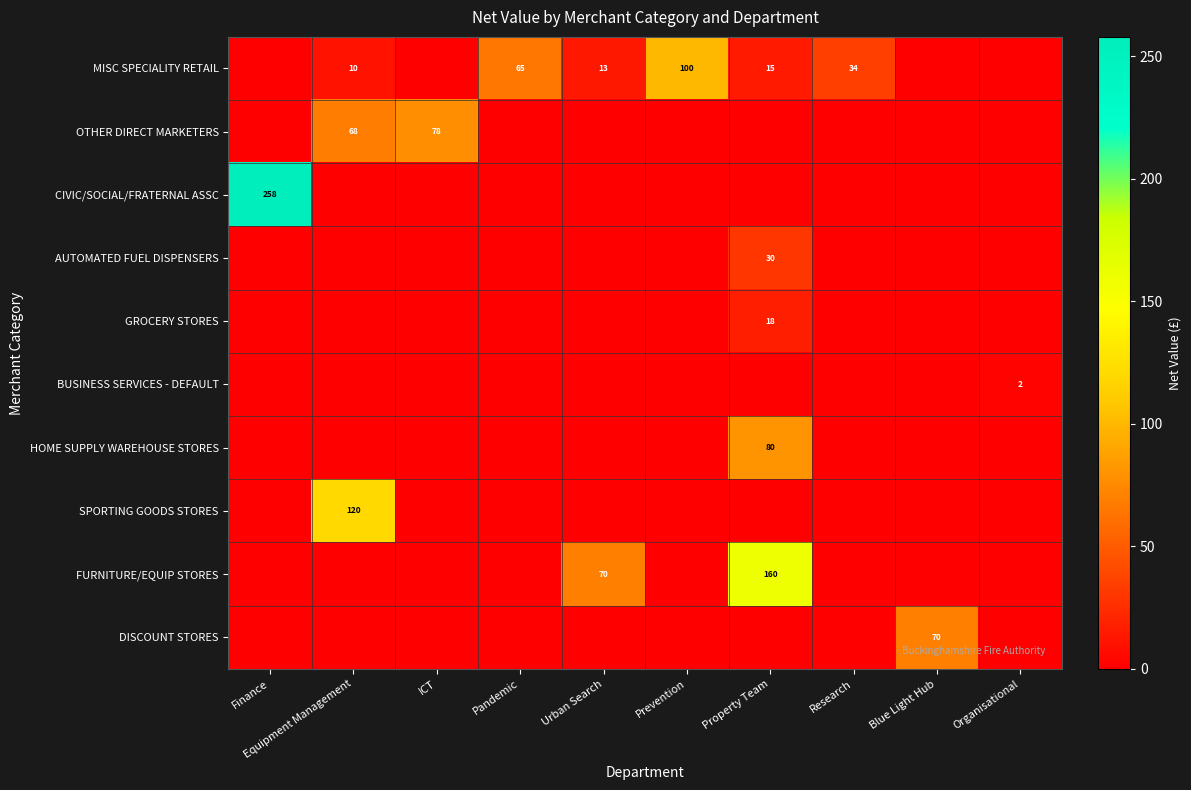

What is the sum of the MISC SPECIALITY RETAIL values at Equipment Management and Blue Light Hub?

10.2